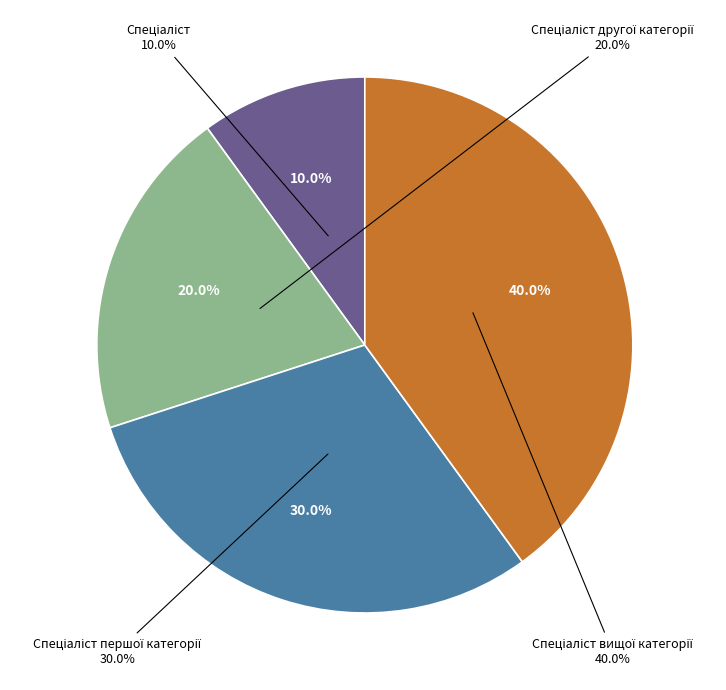

How many slices are in this pie chart?

4